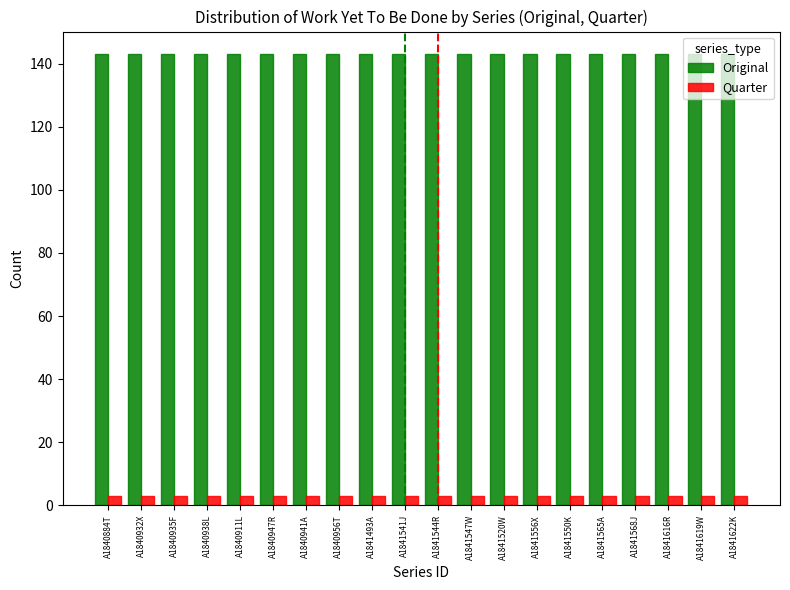

The Original series shows 143 at A1841544R. True or false?

True